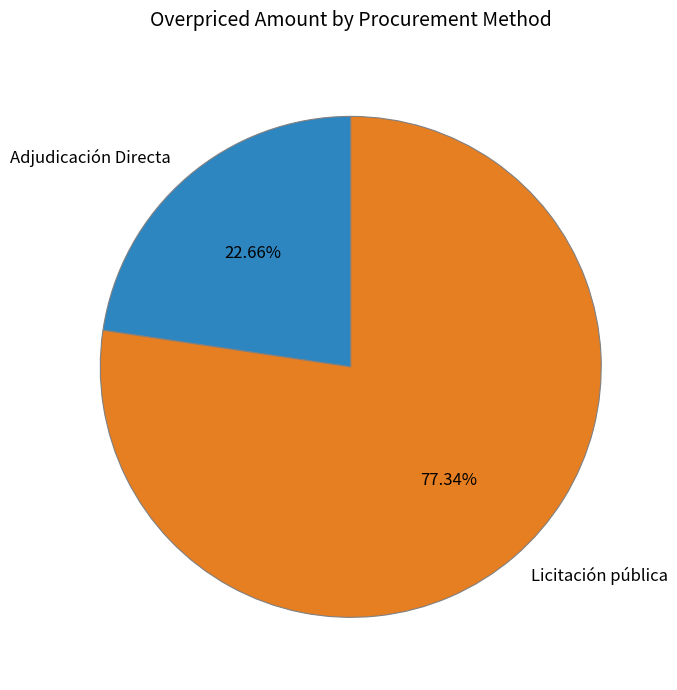

Do Adjudicación Directa and Licitación pública together represent more than half of the pie?

Yes